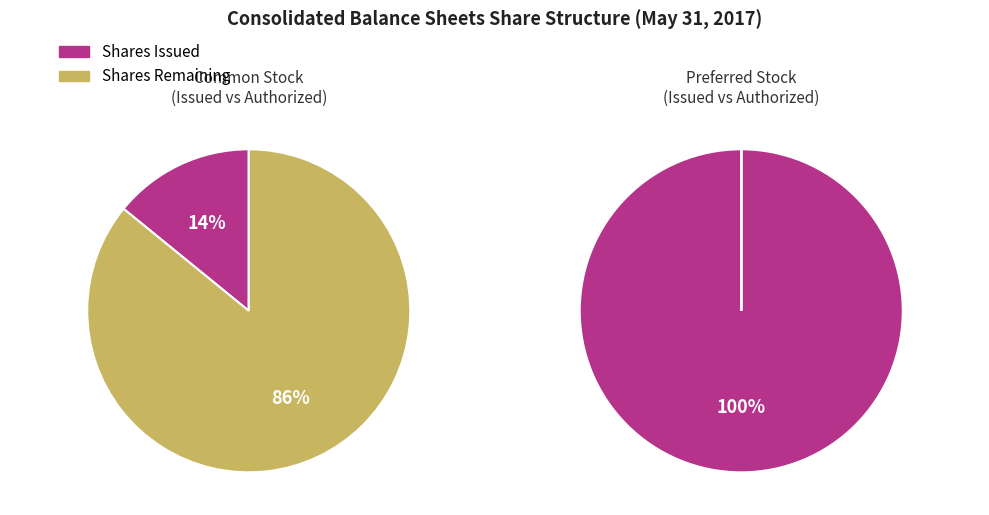

Combined, what portion of the pie is Common Stock, shares authorized and Preferred Stock, shares issued?

87.6%